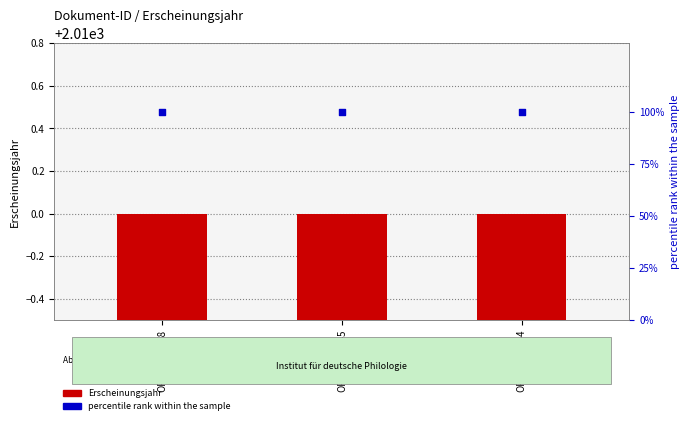

At which category is the sum across all series the highest?

OPUS4-25278